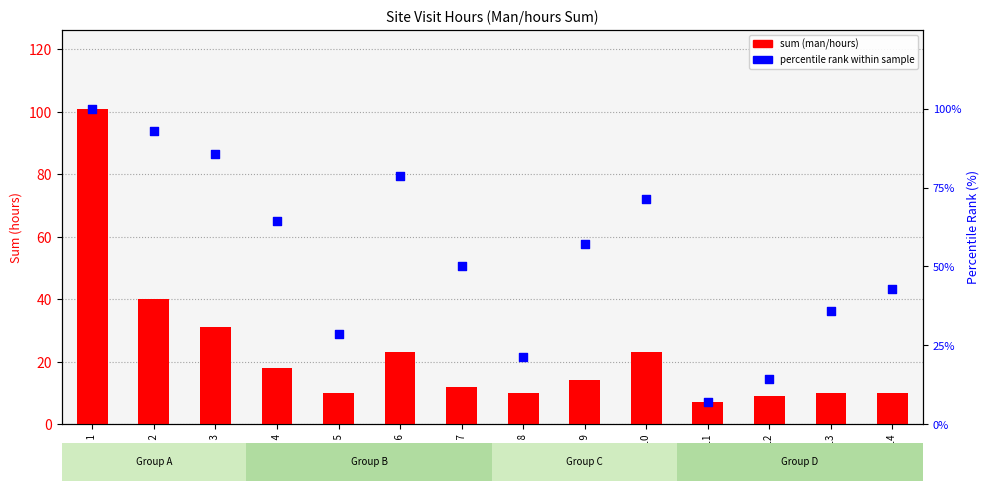

Is the value of sum (man/hours) at Site 11 greater than the value of percentile rank within sample at Site 3?

No